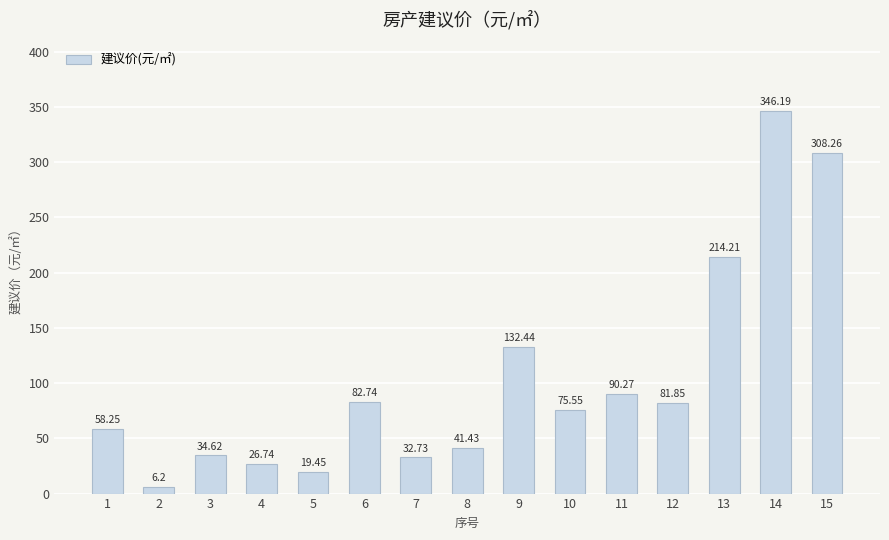

What is the change in value from 1 to 14?

+287.9